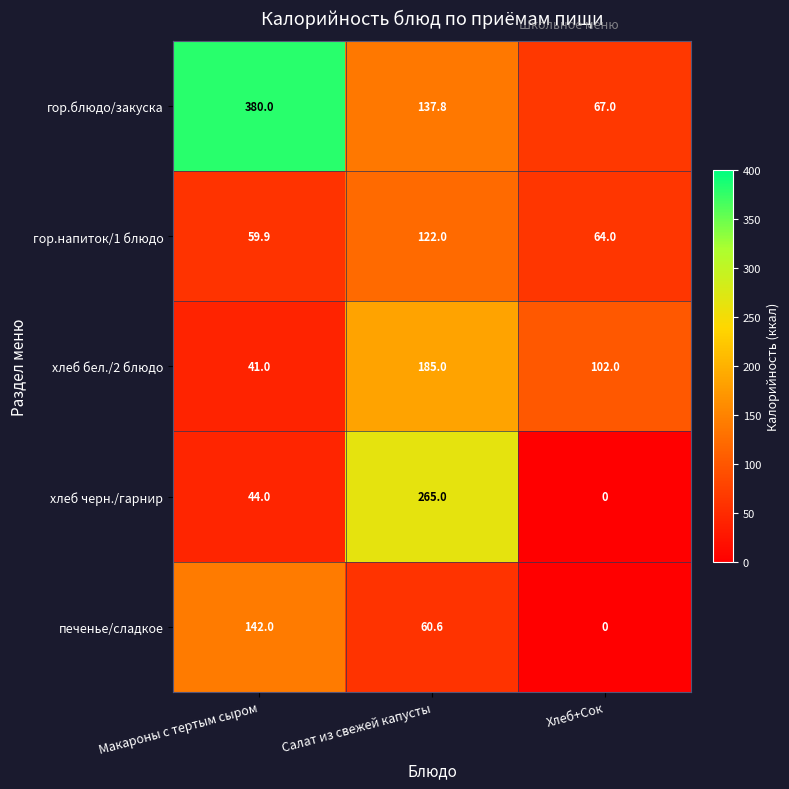

At which category does the chart reach its peak across all series?

Макароны с тертым сыром